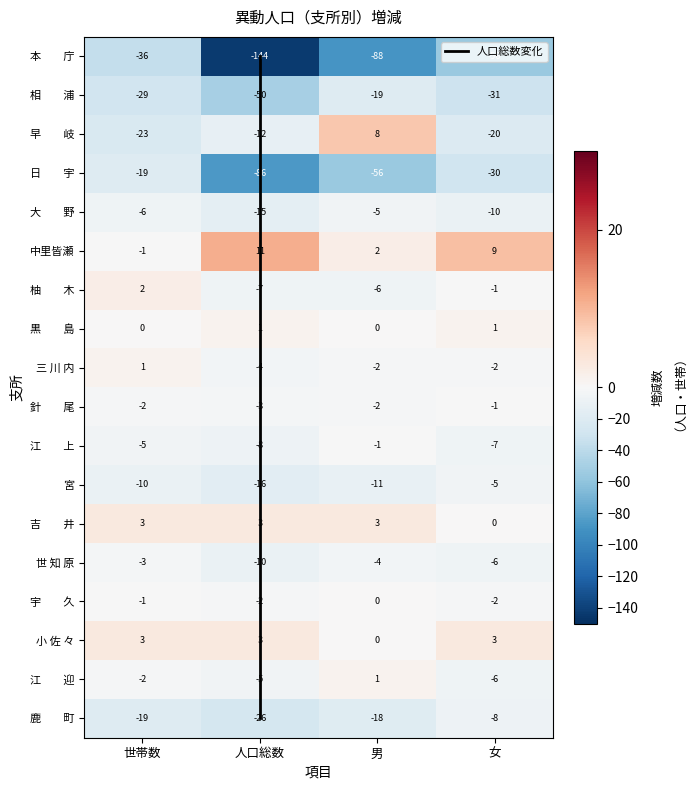

Which category has the highest value across all series?

人口総数